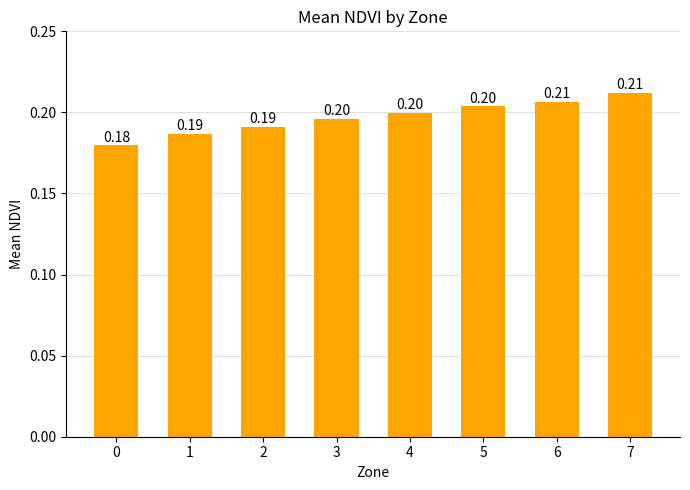

Reading right to left, list all the values displayed in this chart.

7=0.2	6=0.2	5=0.2	4=0.2	3=0.2	2=0.2	1=0.2	0=0.2